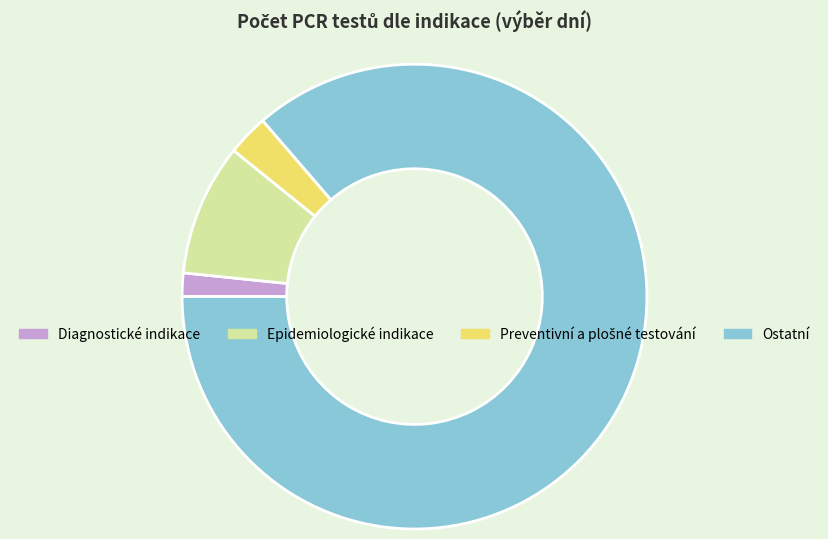

Does Ostatní account for over 50% of the chart?

Yes